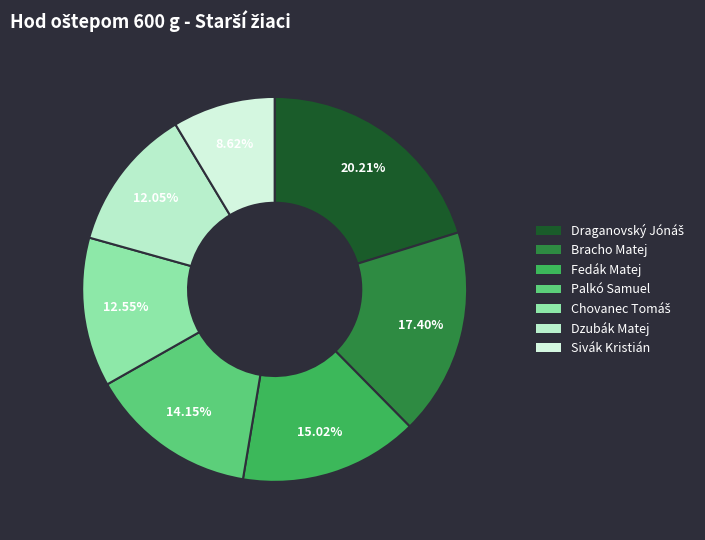

Is Fedák Matej the majority of the pie?

No